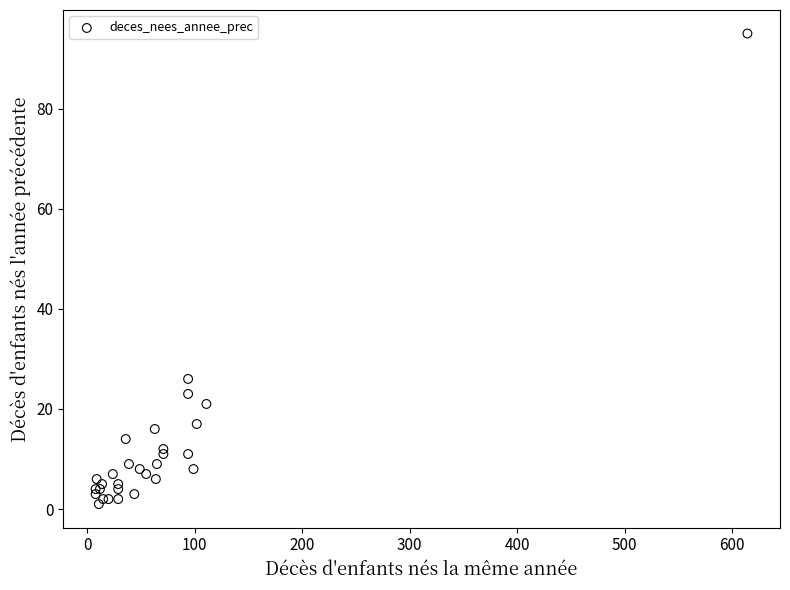

What Y value in the scatter plot is closest to 48?

26